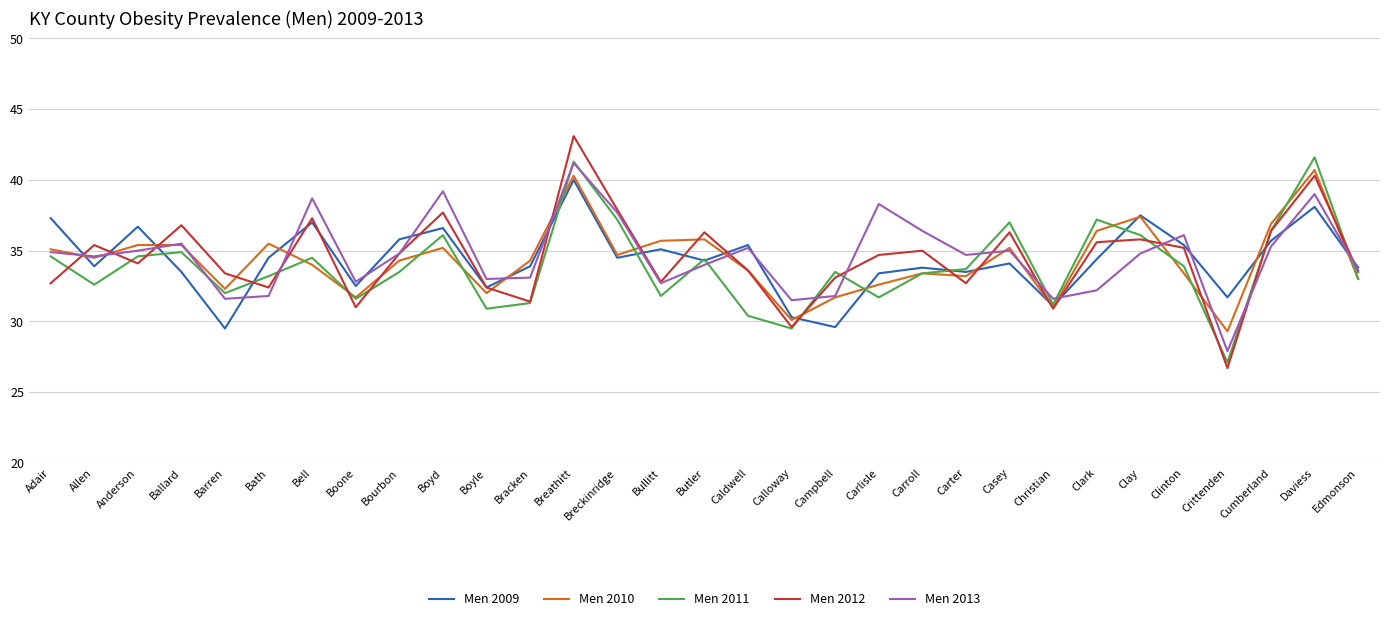

How many interior local valleys does the Men 2011 series have?

9